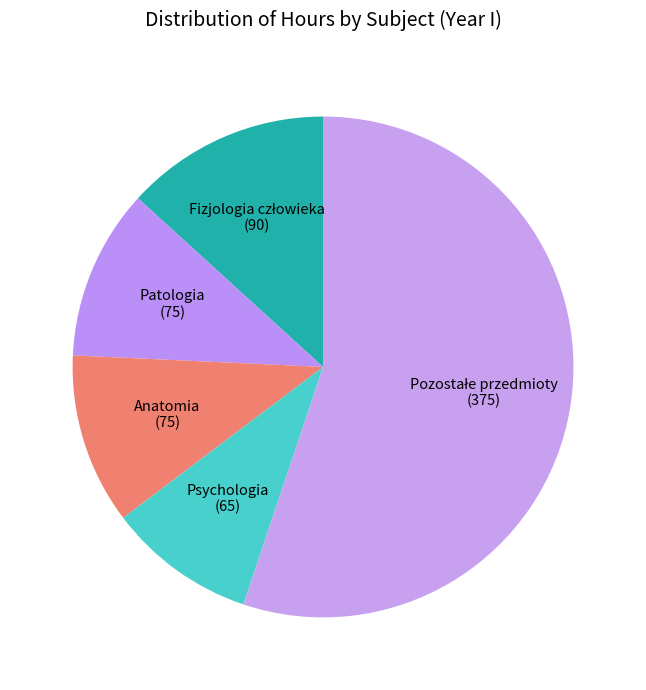

Count the number of slices in the pie.

5